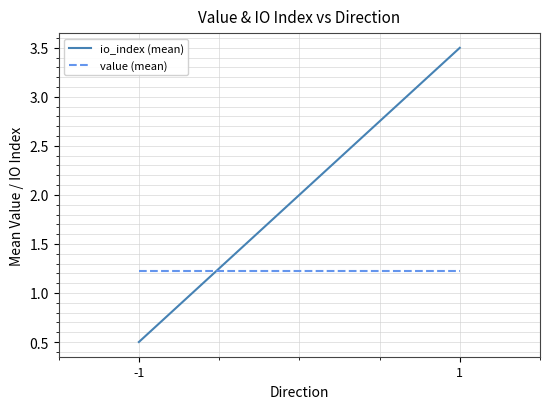

Which series has the largest total across all categories?

io_index (mean)